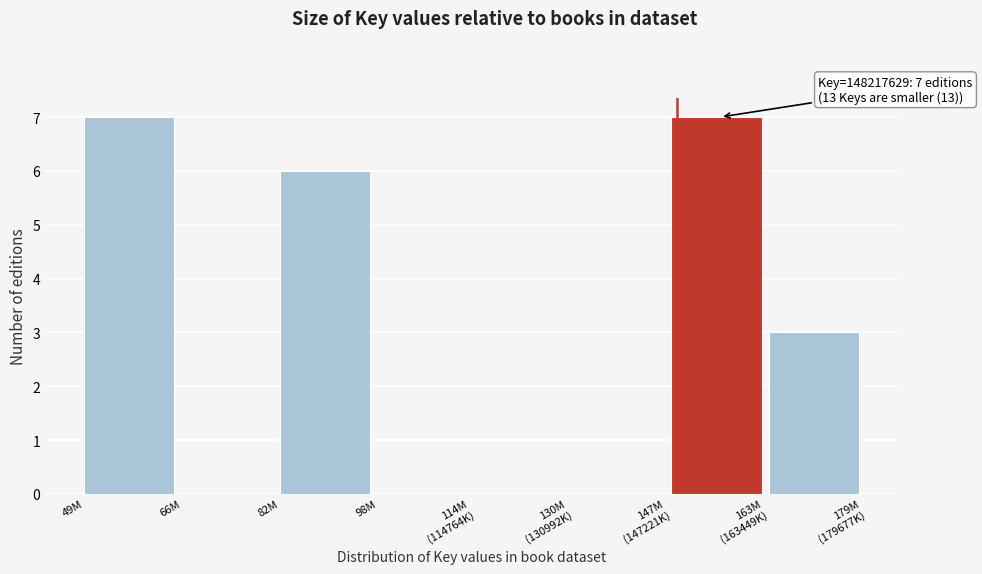

Between 66M and 49M, which is larger?

49M